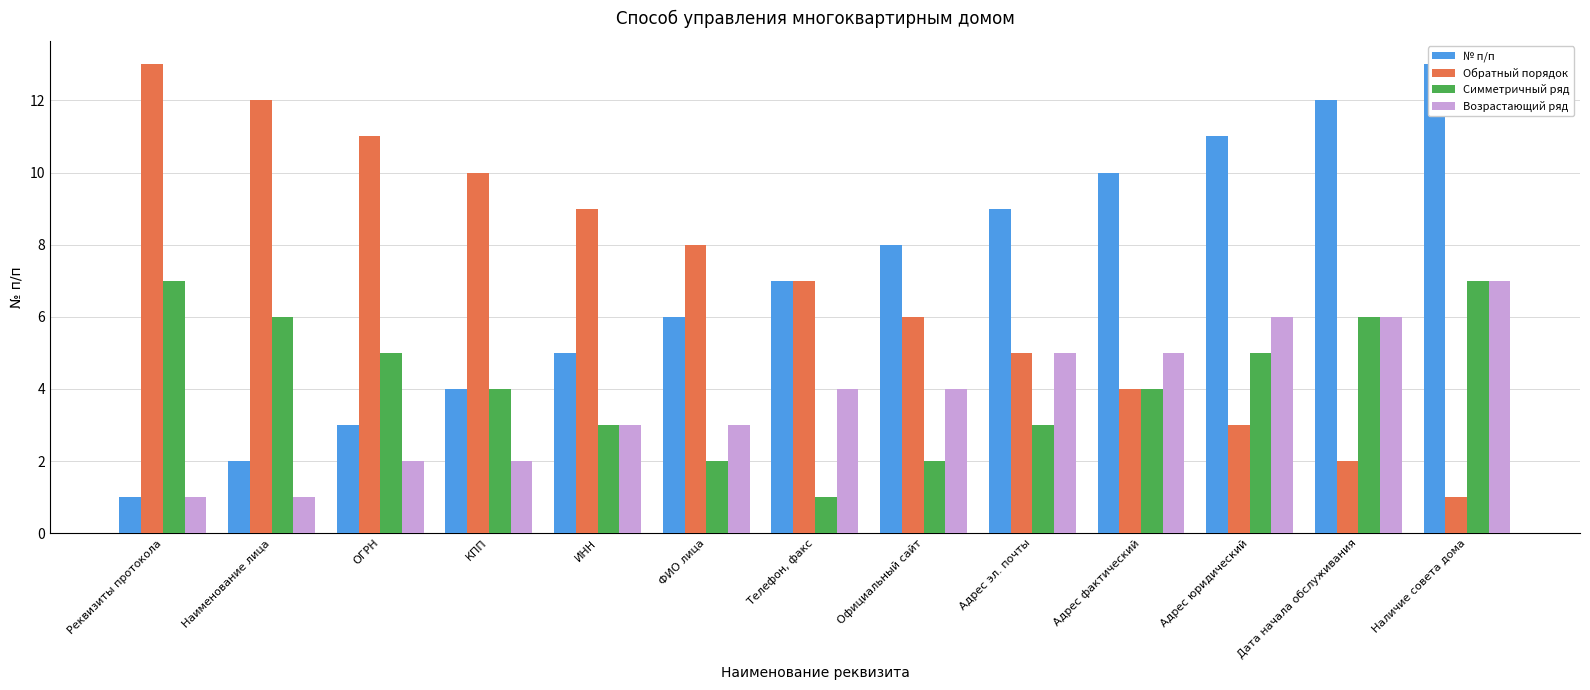

Reading left to right, extract all data points from this chart.

№ п/п: Реквизиты протокола=1	Наименование лица=2	ОГРН=3	КПП=4	ИНН=5	ФИО лица=6	Телефон, факс=7	Официальный сайт=8	Адрес эл. почты=9	Адрес фактический=10	Адрес юридический=11	Дата начала обслуживания=12	Наличие совета дома=13
Обратный порядок: Реквизиты протокола=13	Наименование лица=12	ОГРН=11	КПП=10	ИНН=9	ФИО лица=8	Телефон, факс=7	Официальный сайт=6	Адрес эл. почты=5	Адрес фактический=4	Адрес юридический=3	Дата начала обслуживания=2	Наличие совета дома=1
Симметричный ряд: Реквизиты протокола=7	Наименование лица=6	ОГРН=5	КПП=4	ИНН=3	ФИО лица=2	Телефон, факс=1	Официальный сайт=2	Адрес эл. почты=3	Адрес фактический=4	Адрес юридический=5	Дата начала обслуживания=6	Наличие совета дома=7
Возрастающий ряд: Реквизиты протокола=1	Наименование лица=1	ОГРН=2	КПП=2	ИНН=3	ФИО лица=3	Телефон, факс=4	Официальный сайт=4	Адрес эл. почты=5	Адрес фактический=5	Адрес юридический=6	Дата начала обслуживания=6	Наличие совета дома=7